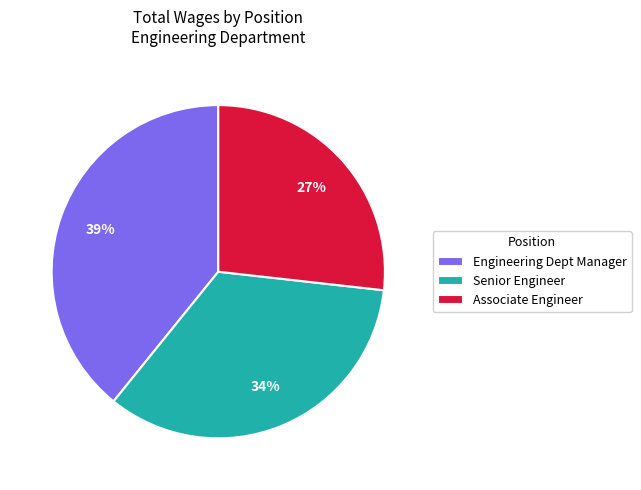

Rank the categories by value from highest to lowest.

Engineering Dept Manager, Senior Engineer, Associate Engineer